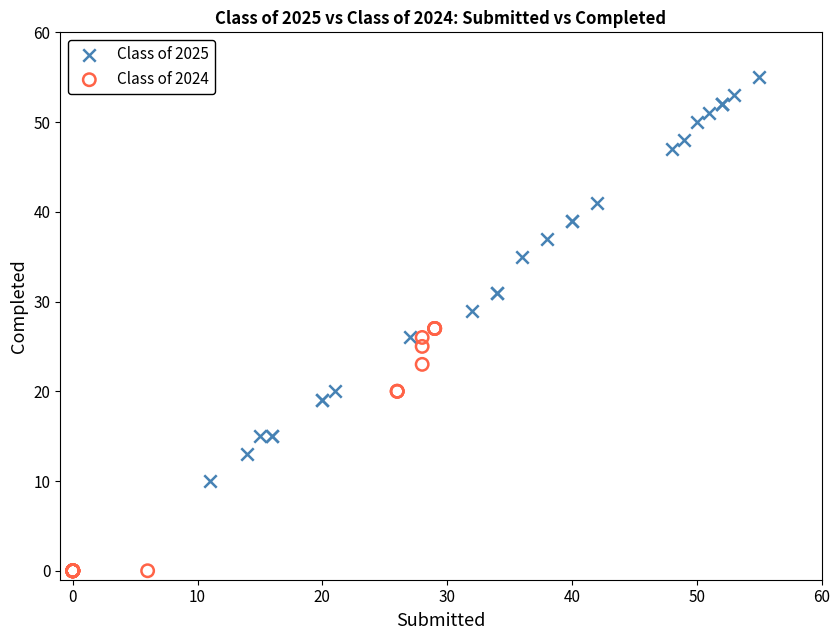

Which series reaches the minimum Y coordinate?

Class of 2024